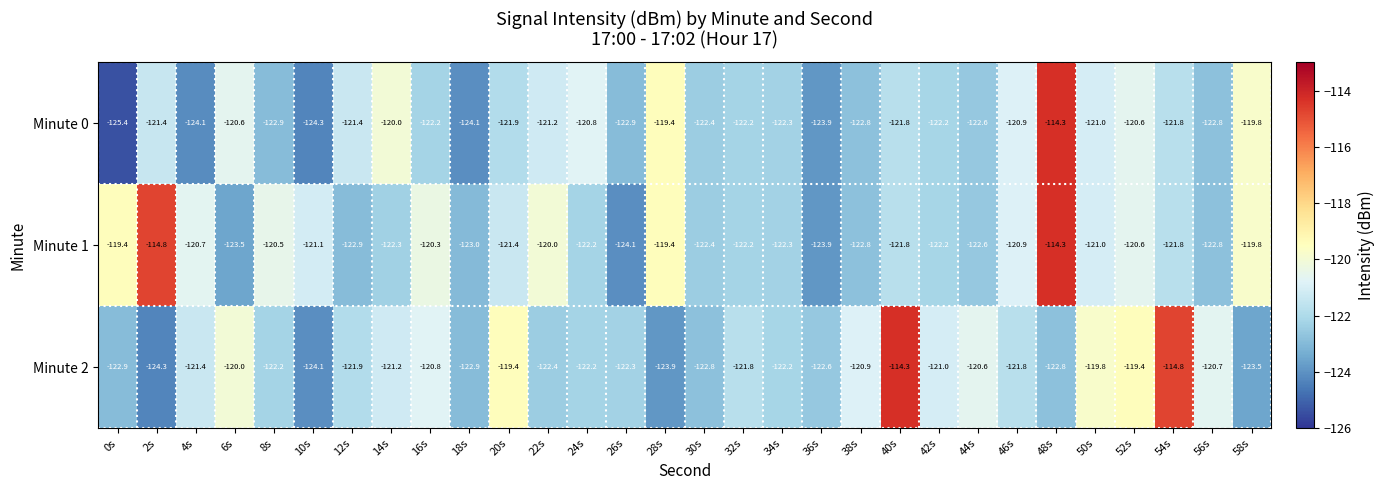

What is the average value of the Minute 1 series?

-121.2